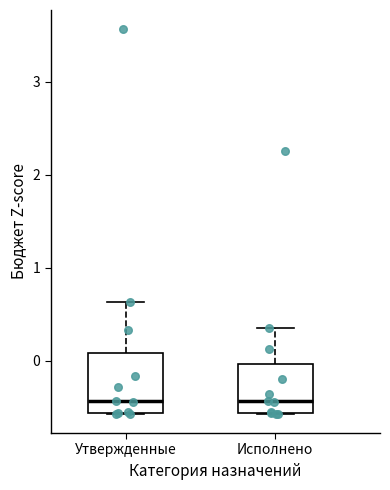

Reading left to right, read every box against the y-axis: the position of its median line, the range the box covers, and the ends of its whiskers. The values are not printed on the chart, so give them approximately, as read against the axis.

Утвержденные: median -0.4, box -0.6 to 0.1, whiskers -0.6 to 0.6
Исполнено: median -0.4, box -0.6 to 0.0, whiskers -0.6 to 0.3